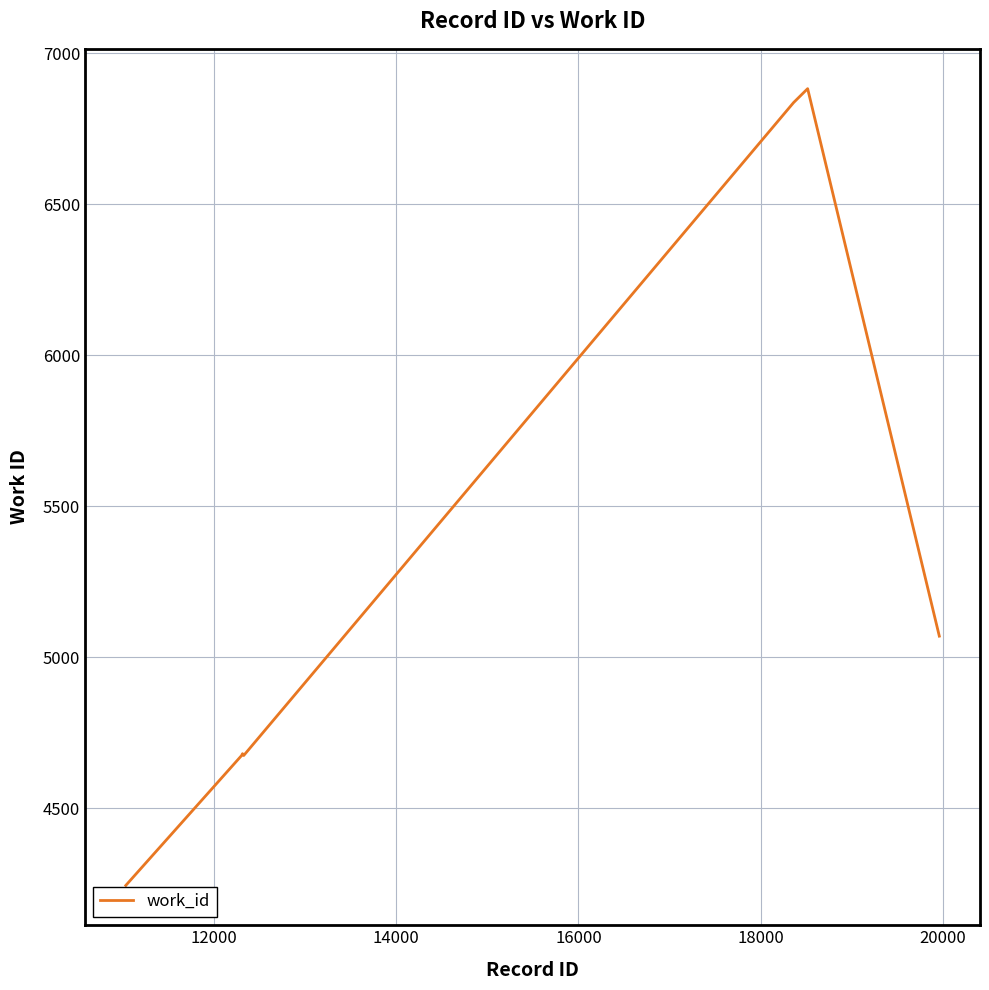

What is the difference between the second highest and second lowest values?

2161